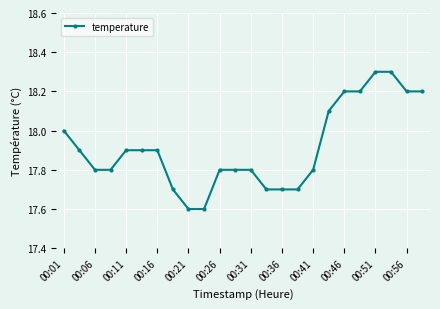

What is the sum of all values?

429.9